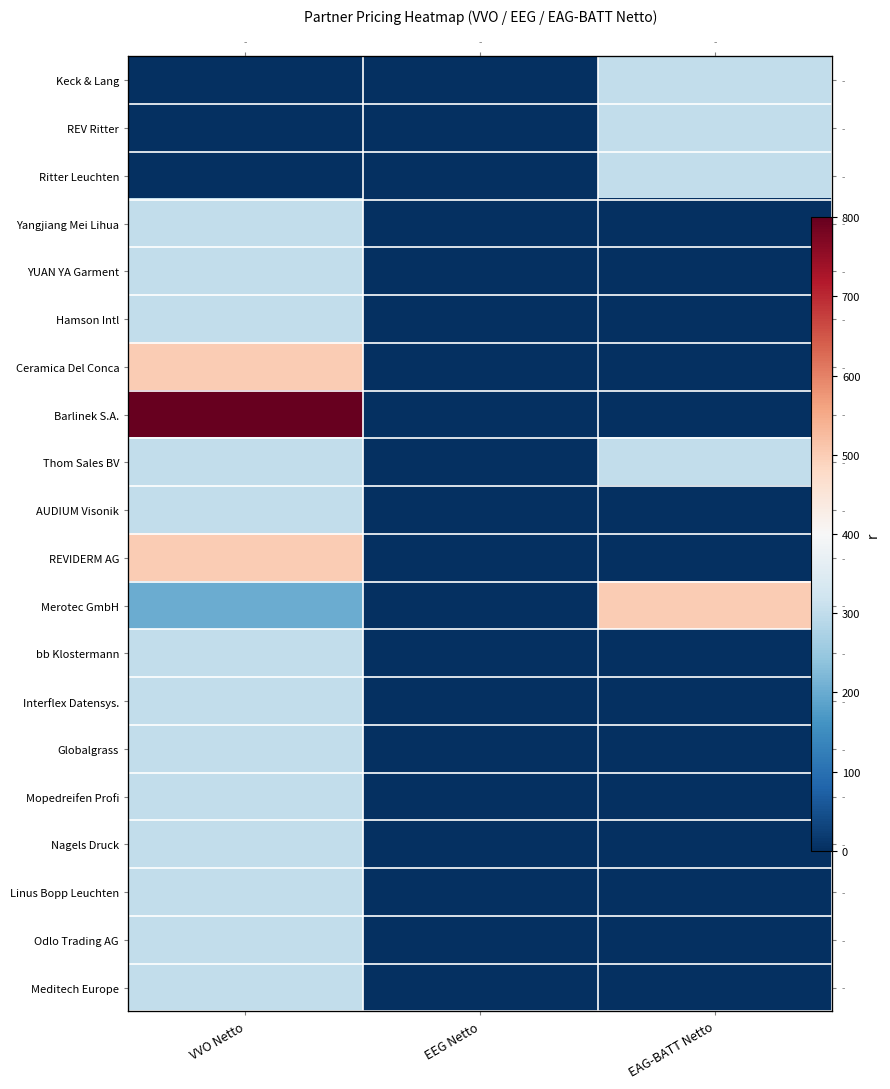

At EEG Netto, list the series in order from smallest to largest.

Keck & Lang, REV Ritter, Ritter Leuchten, Yangjiang Mei Lihua, YUAN YA Garment, Hamson Intl, Ceramica Del Conca, Barlinek S.A., Thom Sales BV, AUDIUM Visonik, REVIDERM AG, Merotec GmbH, bb Klostermann, Interflex Datensys., Globalgrass, Mopedreifen Profi, Nagels Druck, Linus Bopp Leuchten, Odlo Trading AG, Meditech Europe